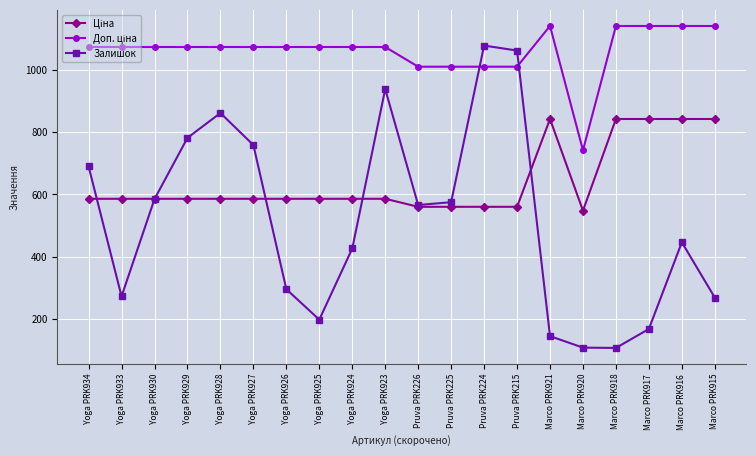

At which category does Залишок reach its first local valley?

Yoga PRK933